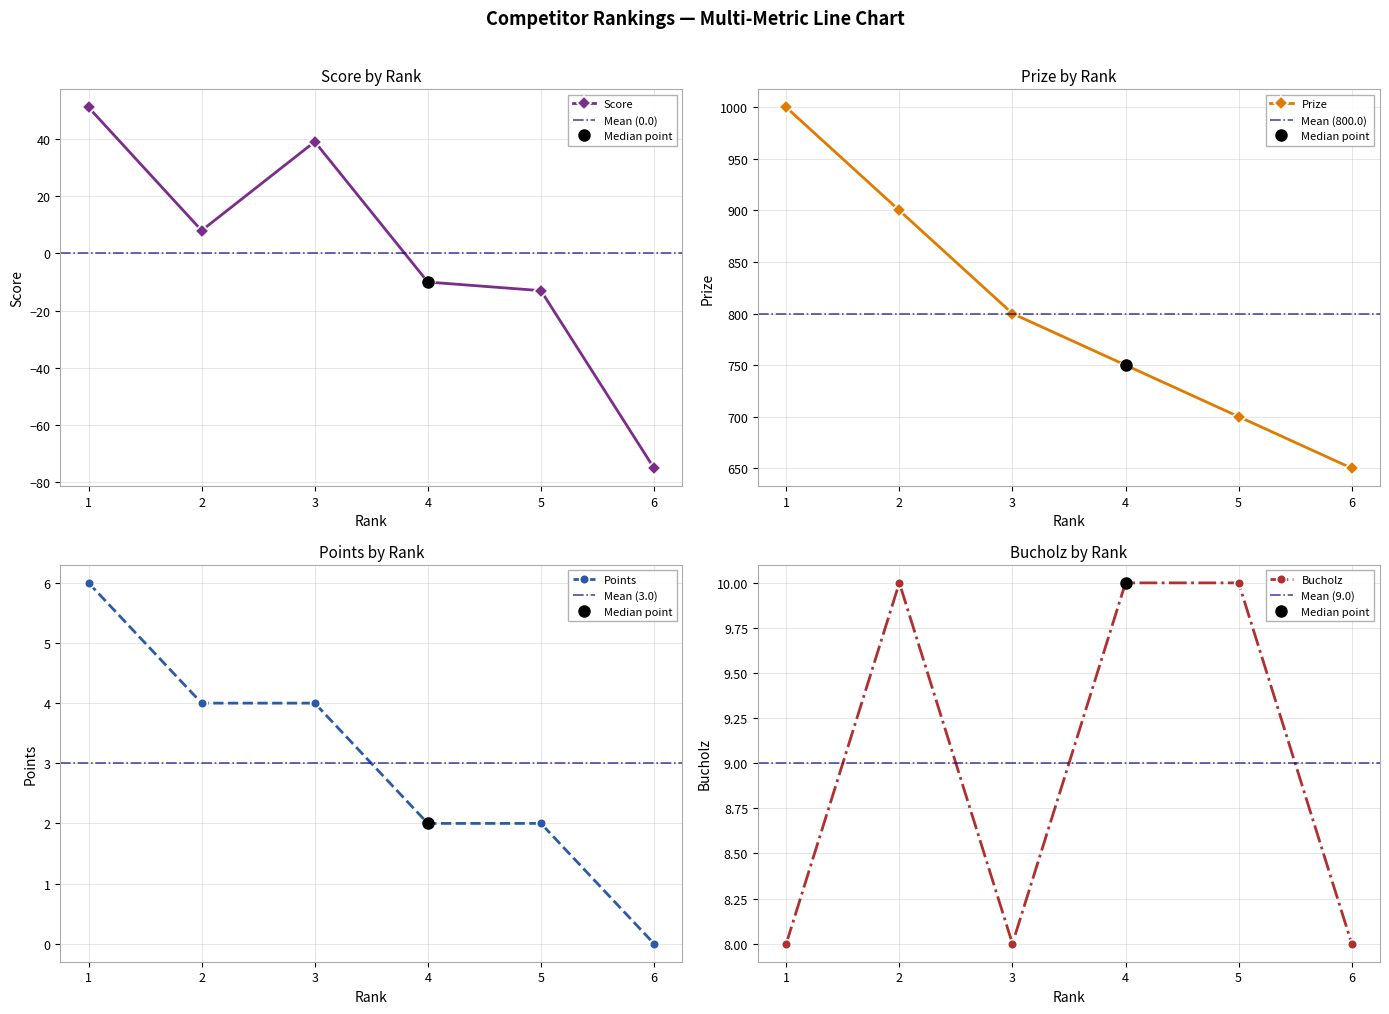

Where is Points nearest to the value 3?

2